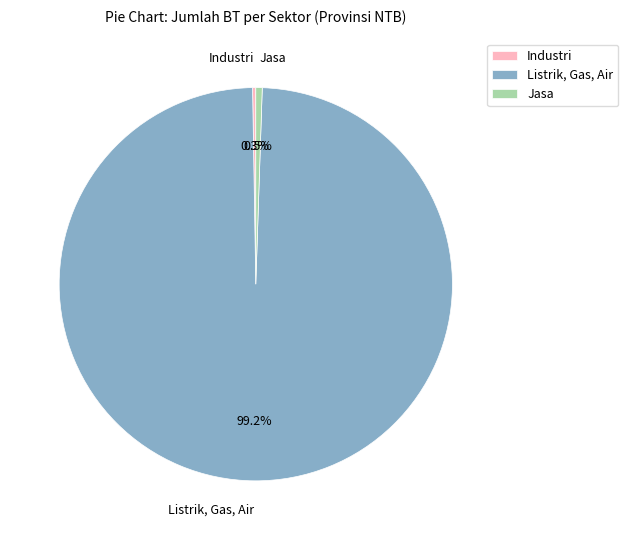

Which slice is the largest?

Listrik, Gas, Air